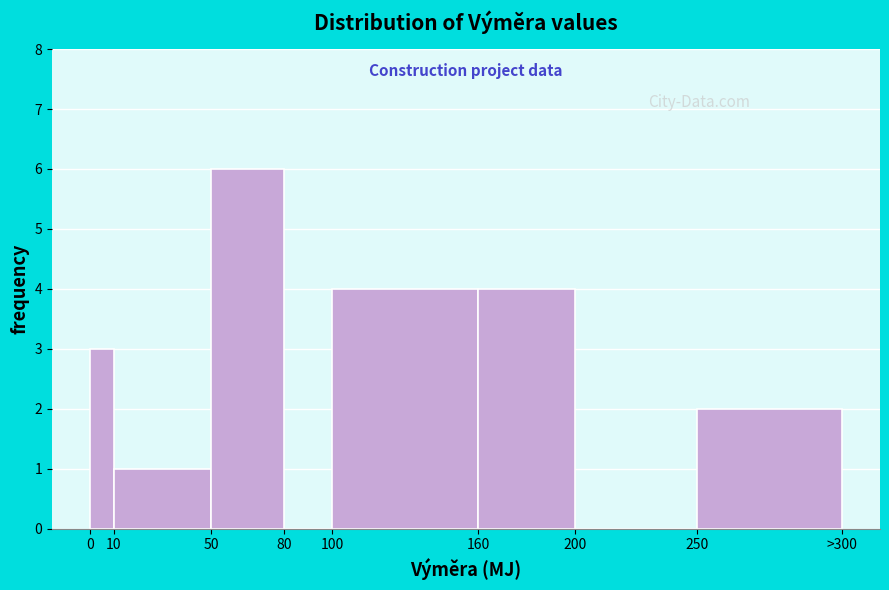

Reading left to right, transcribe all the data shown in this chart.

0=3	10=1	50=6	80=0	100=4	160=4	200=0	250=2